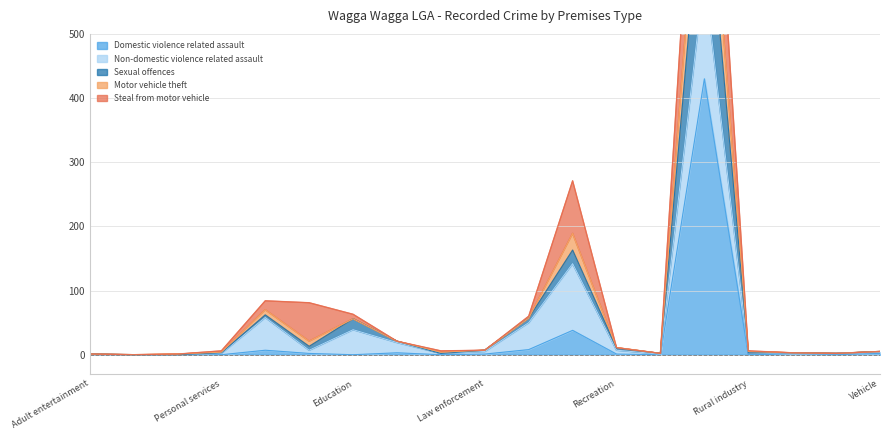

At which category does Motor vehicle theft reach its first local valley?

Financial institution